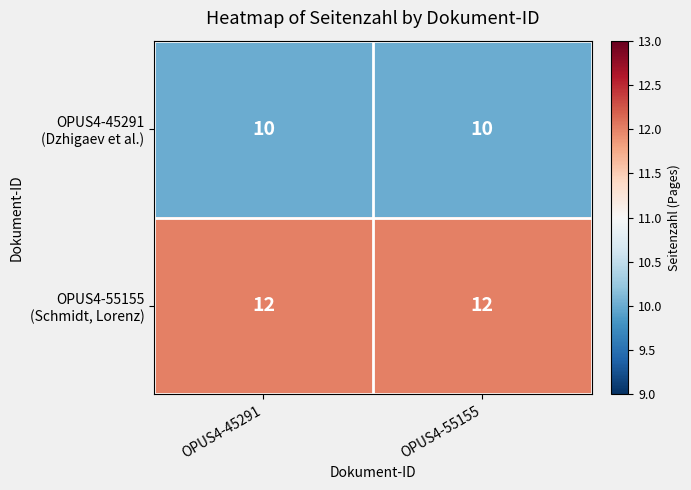

What is the greatest value displayed?

12